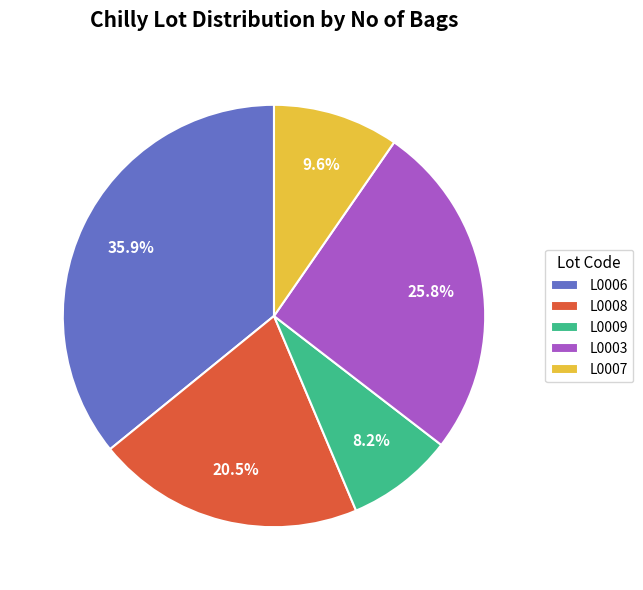

Which has a higher value, L0006 or L0003?

L0006